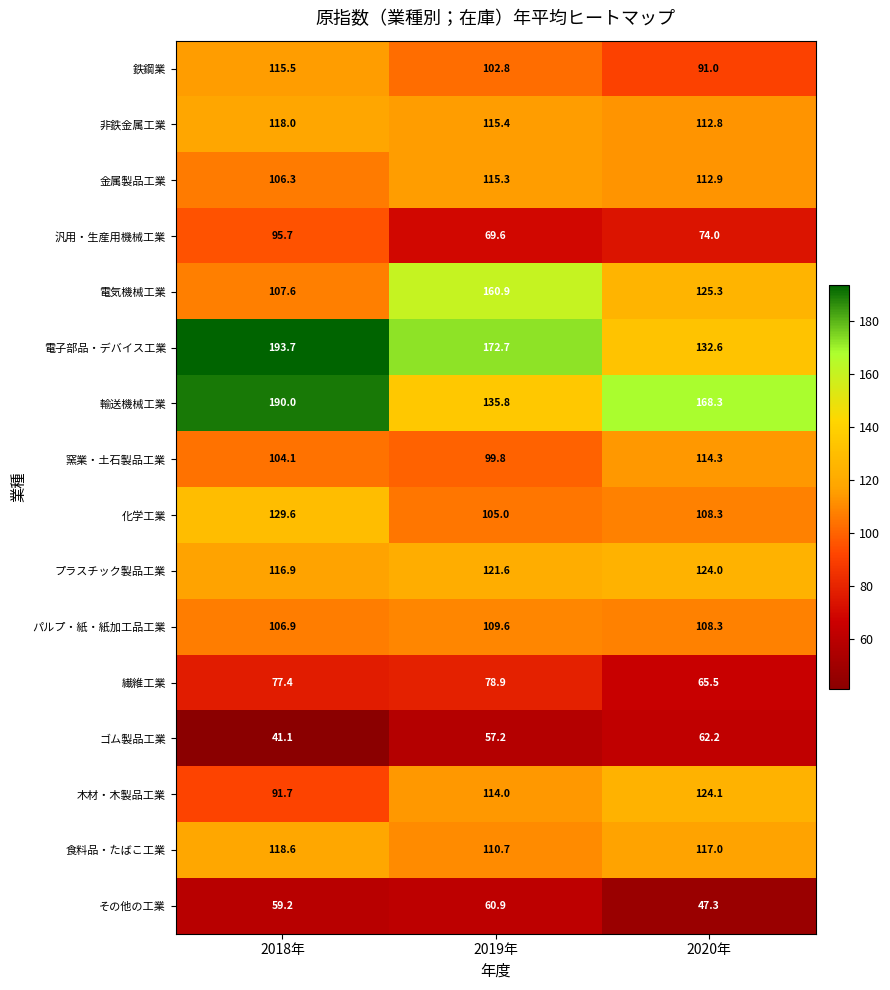

Is it true that 非鉄金属工業 equals 75.2 at 2019年?

False